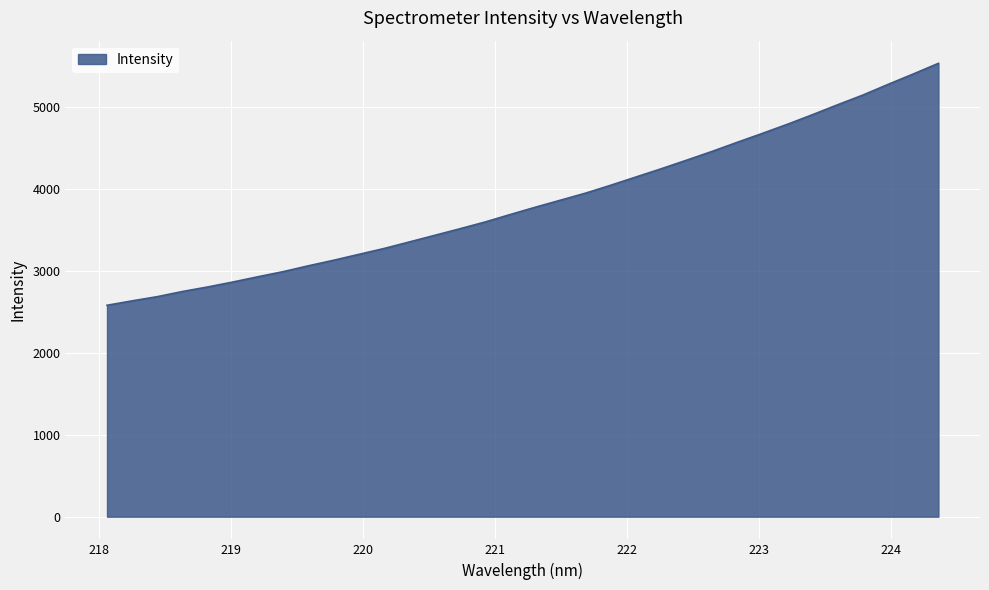

How many categories are shown in the chart?

34